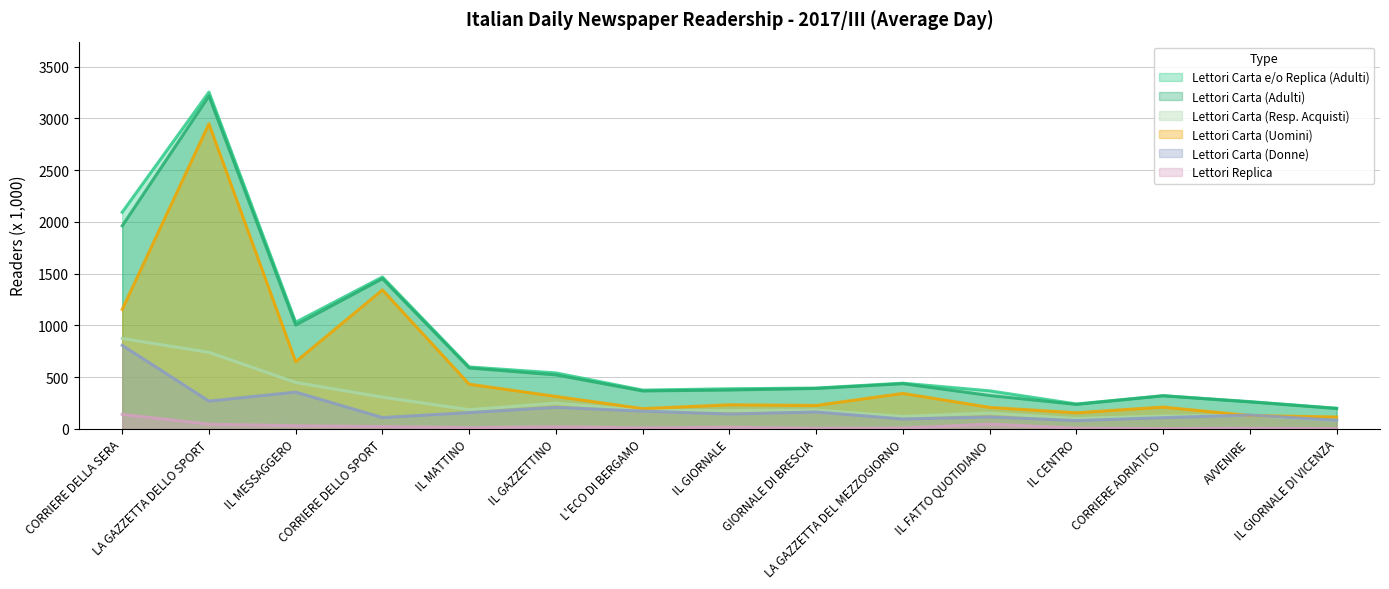

Reading left to right, list all the values displayed in this chart.

Lettori Carta (Adulti): 1961	3215	1003	1451	588	521	366	375	390	436	322	236	319	260	196
Lettori Carta (Uomini): 1154	2947	648	1342	431	313	195	232	226	342	207	155	210	128	114
Lettori Replica: 140	45	30	22	11	20	9	15	5	7	46	6	2	5	2
Lettori Carta e/o Replica (Adulti): 2093	3253	1030	1467	598	540	374	387	394	441	367	240	320	263	199
Lettori Carta (Donne): 807	268	355	109	157	208	171	143	163	95	115	80	108	133	82
Lettori Carta (Resp. Acquisti): 873	739	448	306	185	248	179	177	181	119	153	99	123	130	81